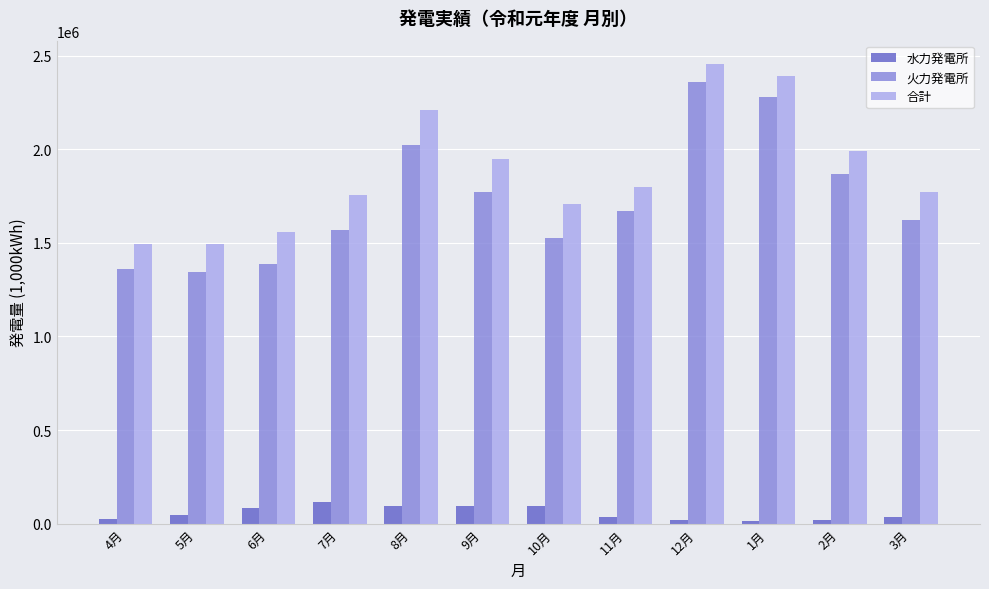

The value of 合計 at 8月 is 2208175.9. True or false?

True